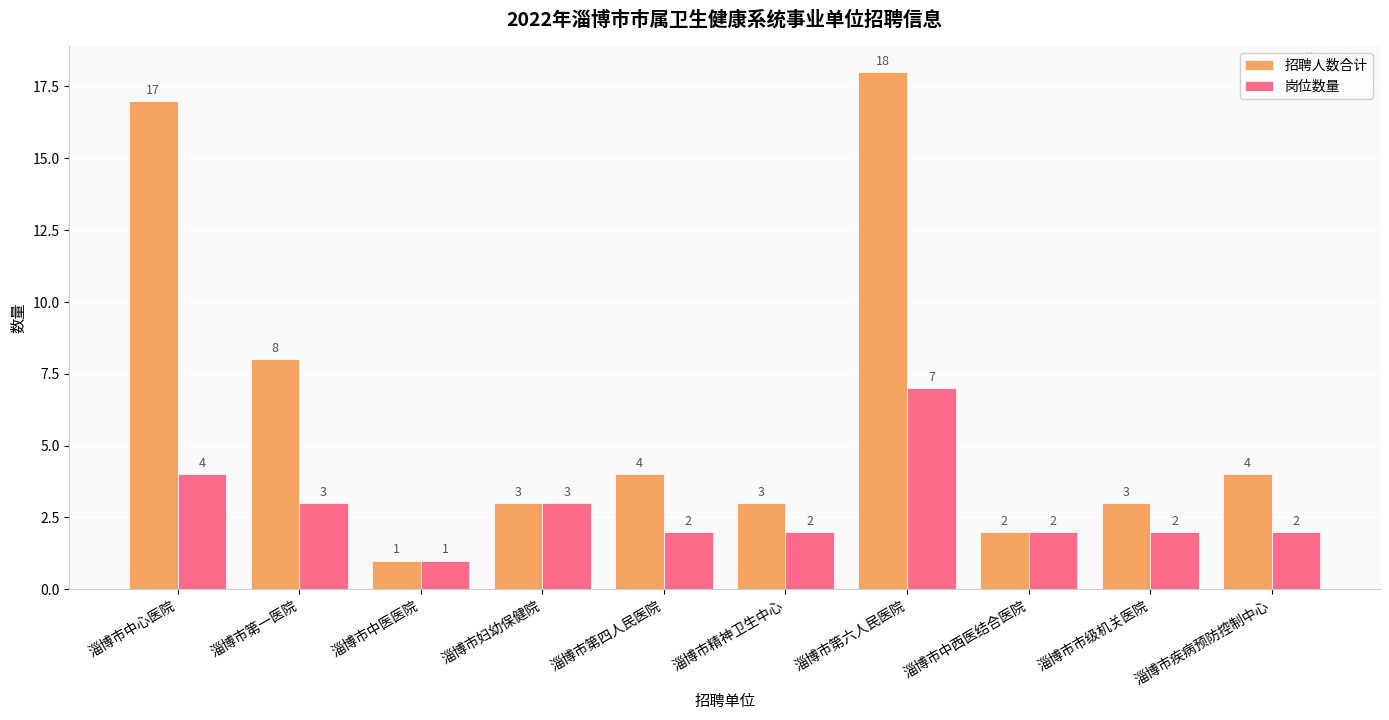

What is the maximum value for 岗位数量?

7